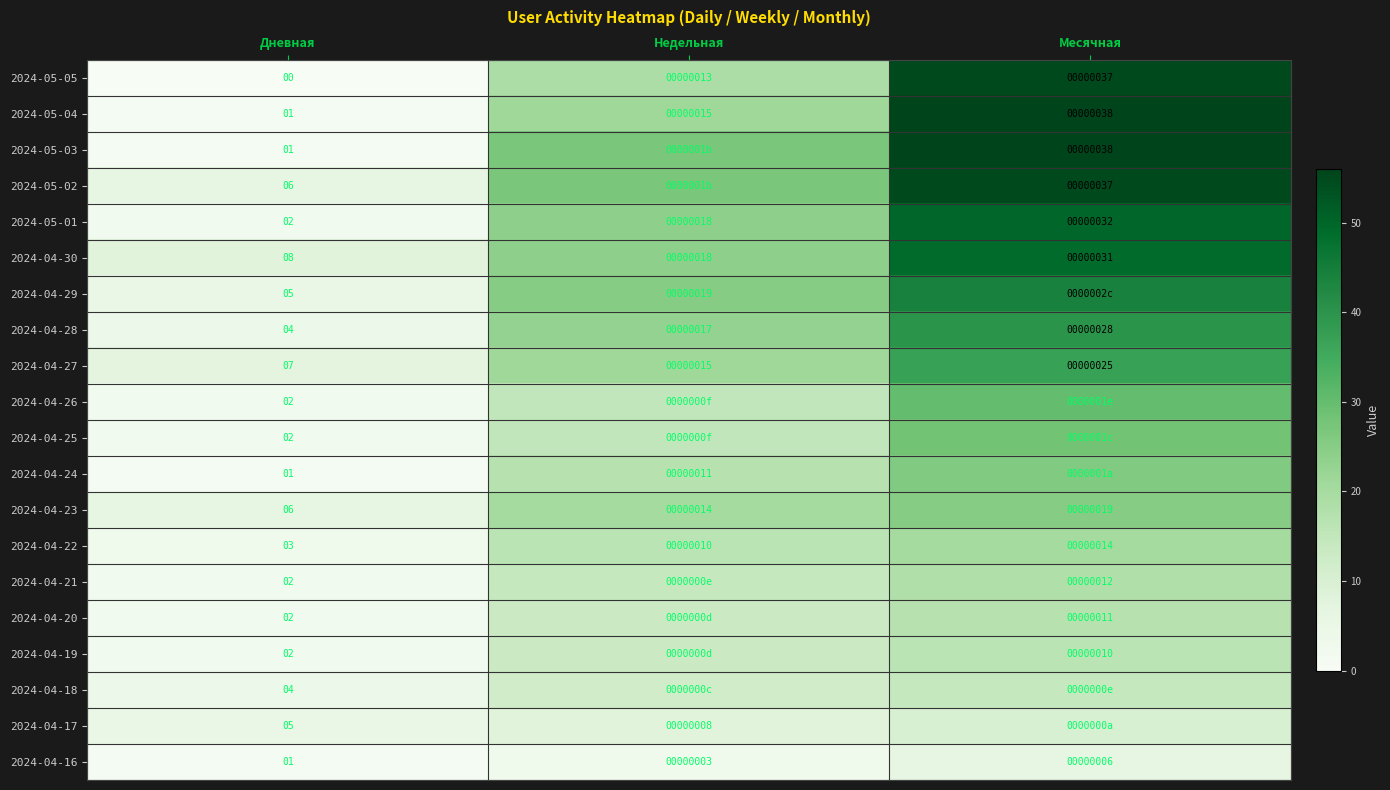

How many 2024-04-28 values are between 4 and 28?

3